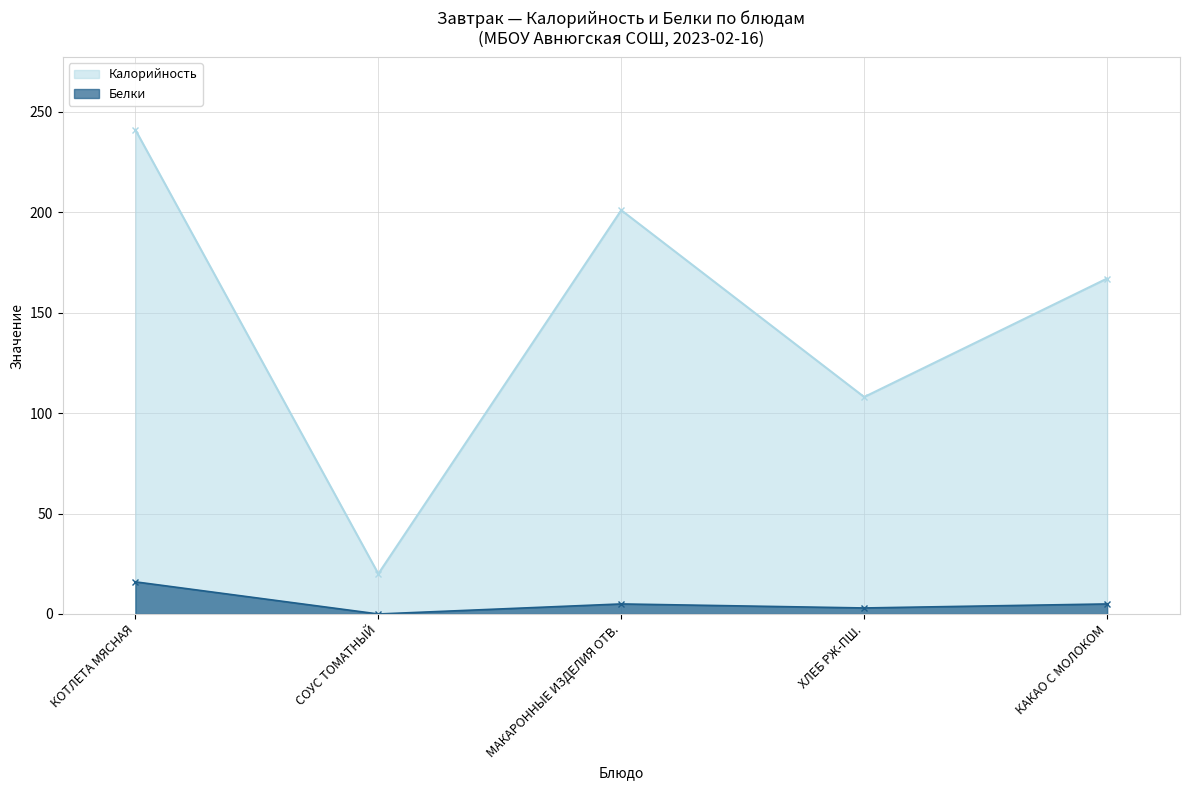

Reading left to right, extract all data points from this chart.

Калорийность: 241	20	201	108	167
Белки: 16	0	5	3	5